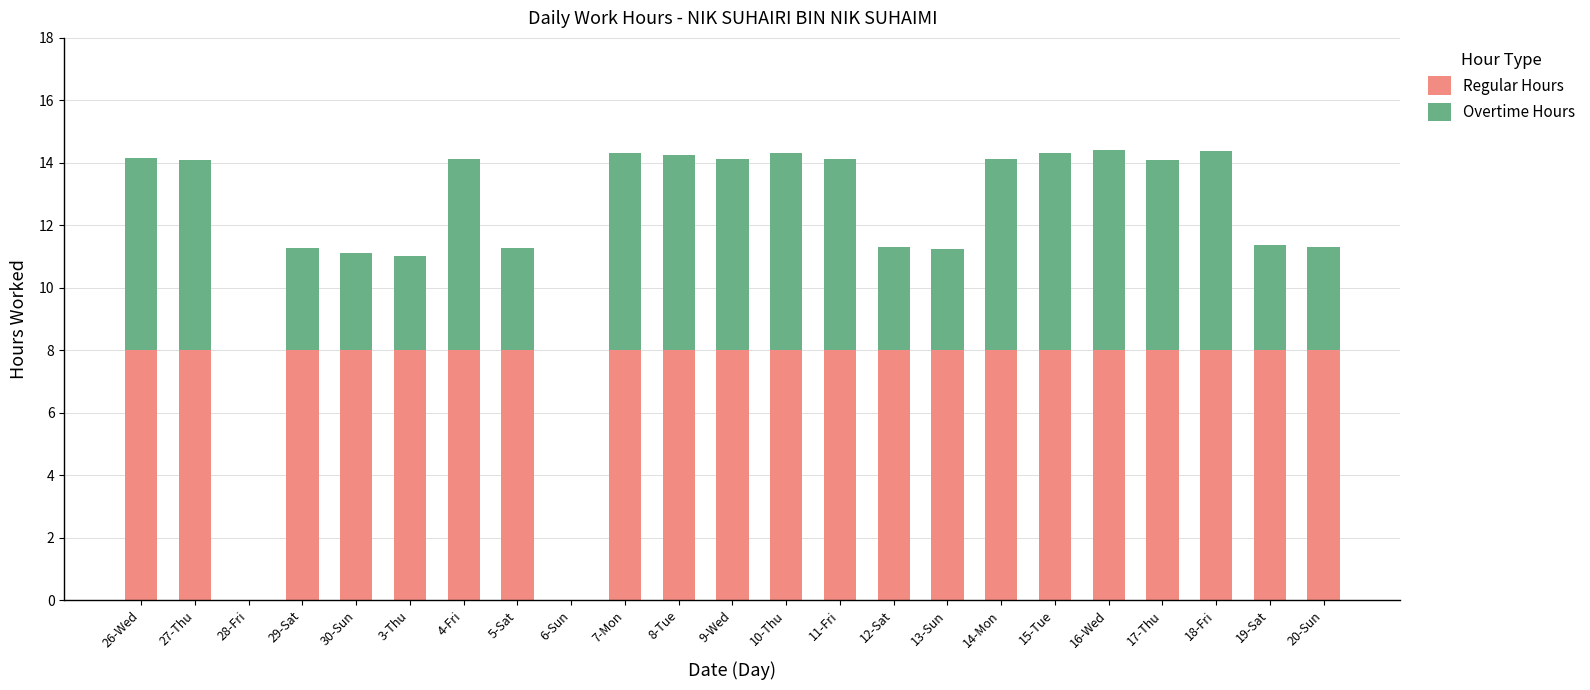

What is the total value across all series at 19-Sat?

11.4